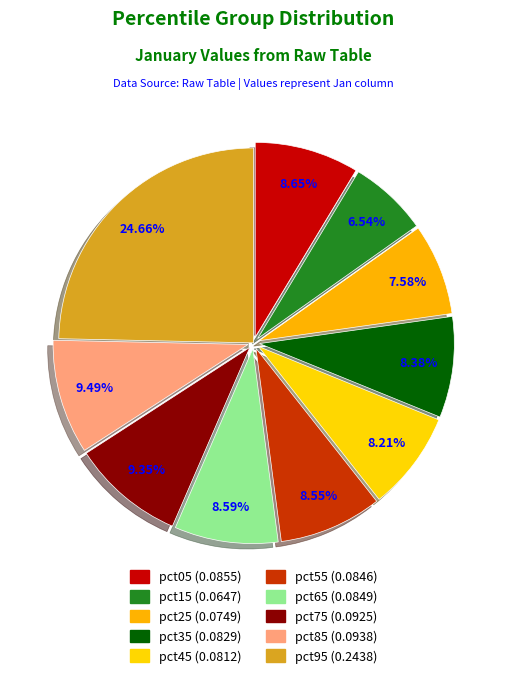

Combined, what portion of the pie is pct45 and pct15?

14.8%